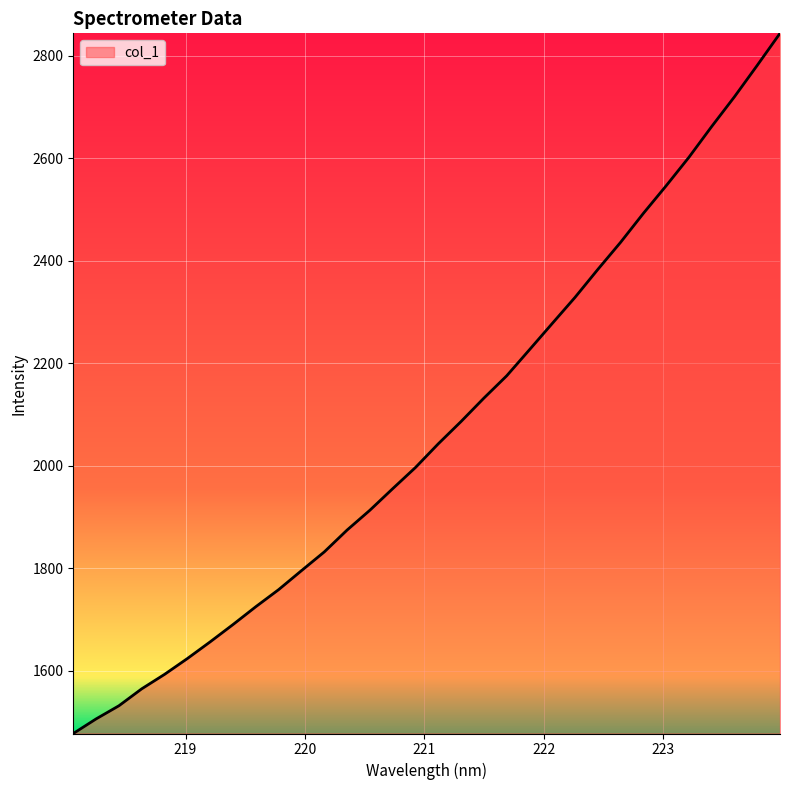

What is the difference between the maximum and minimum values?

1366.1